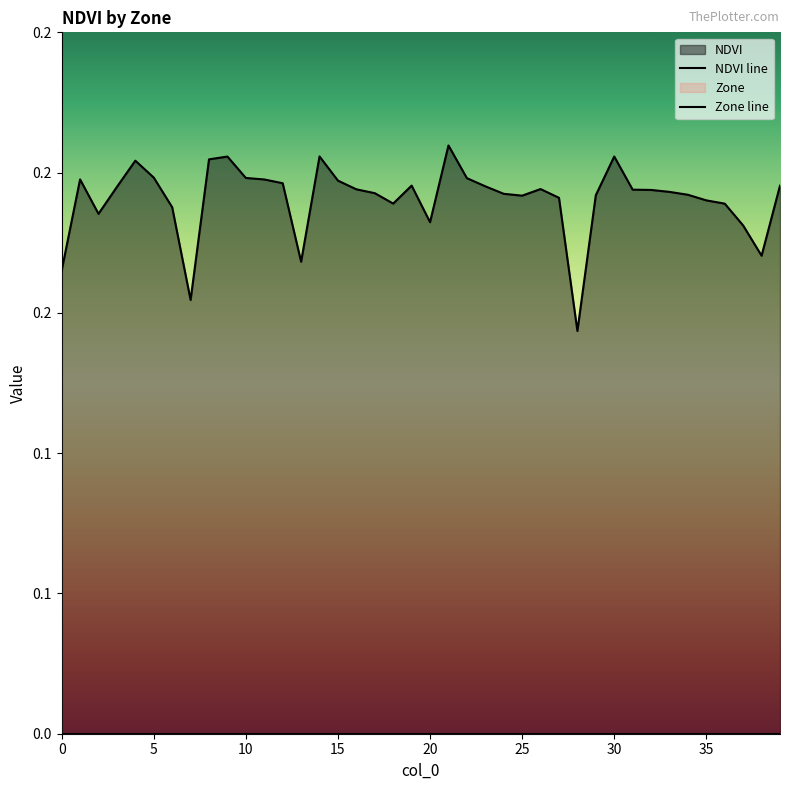

At which label does NDVI line reach its peak?

21